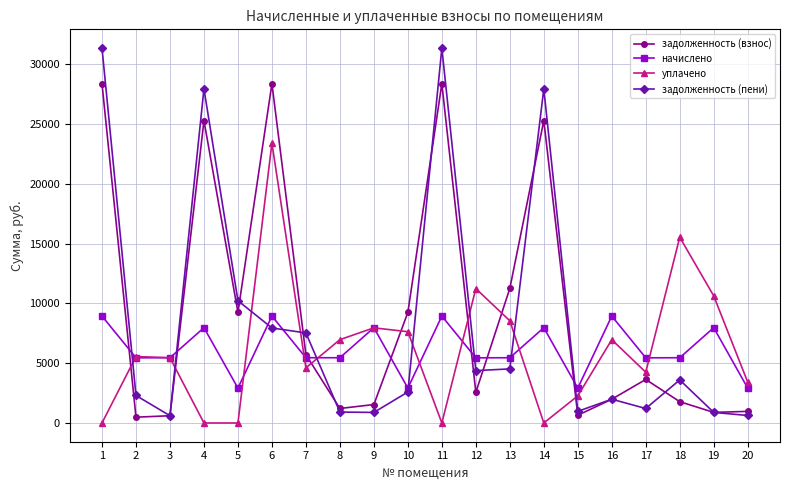

Where does the задолженность (взнос) series first go above 3640?

1